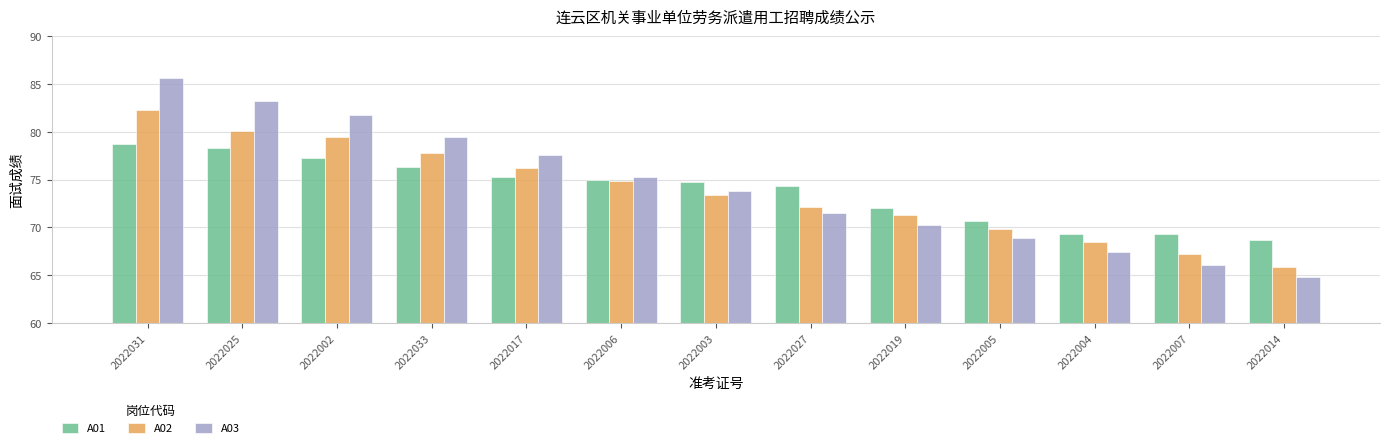

What are all the series names shown in the legend?

A01, A02, A03